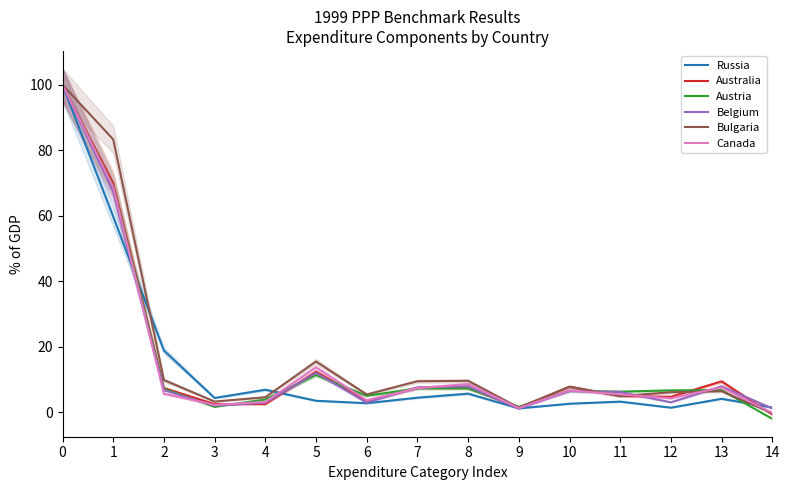

Count the number of data series in this chart.

6